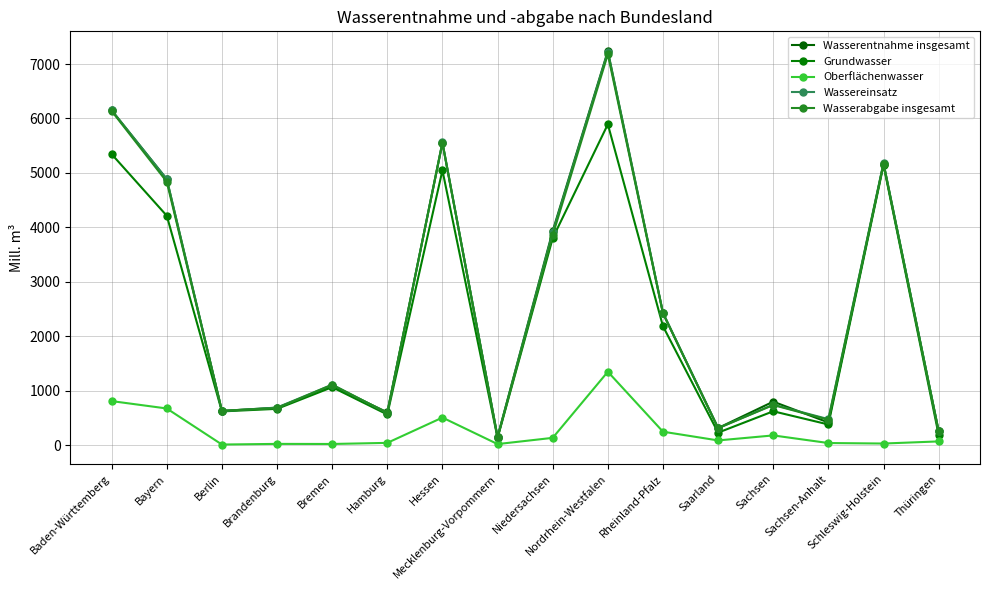

What position from the right is Berlin?

14